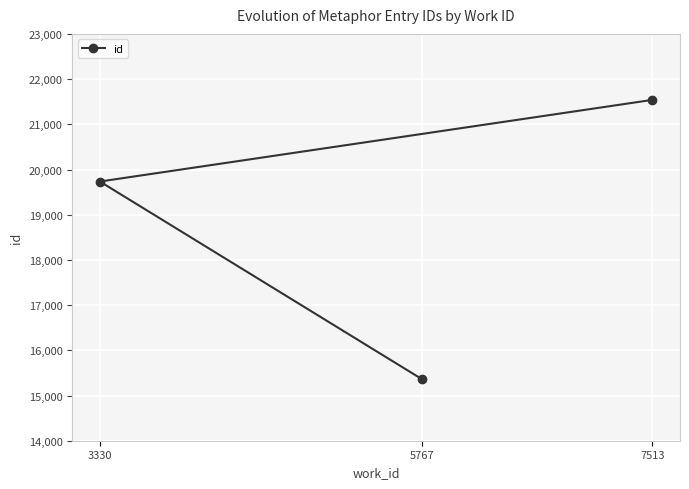

How many lines are shown in the chart?

1